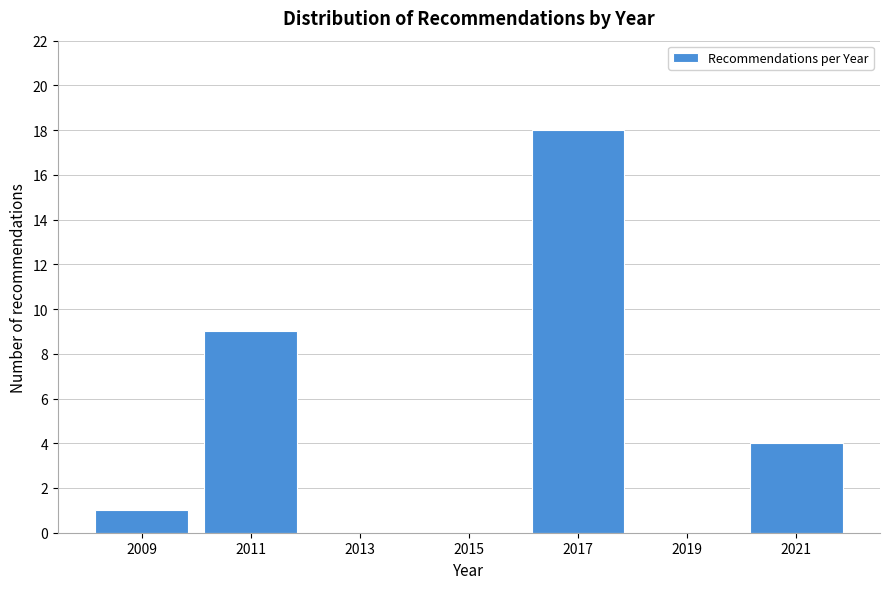

Reading left to right, list all the values displayed in this chart.

2009=1	2011=9	2013=0	2015=0	2017=18	2019=0	2021=4